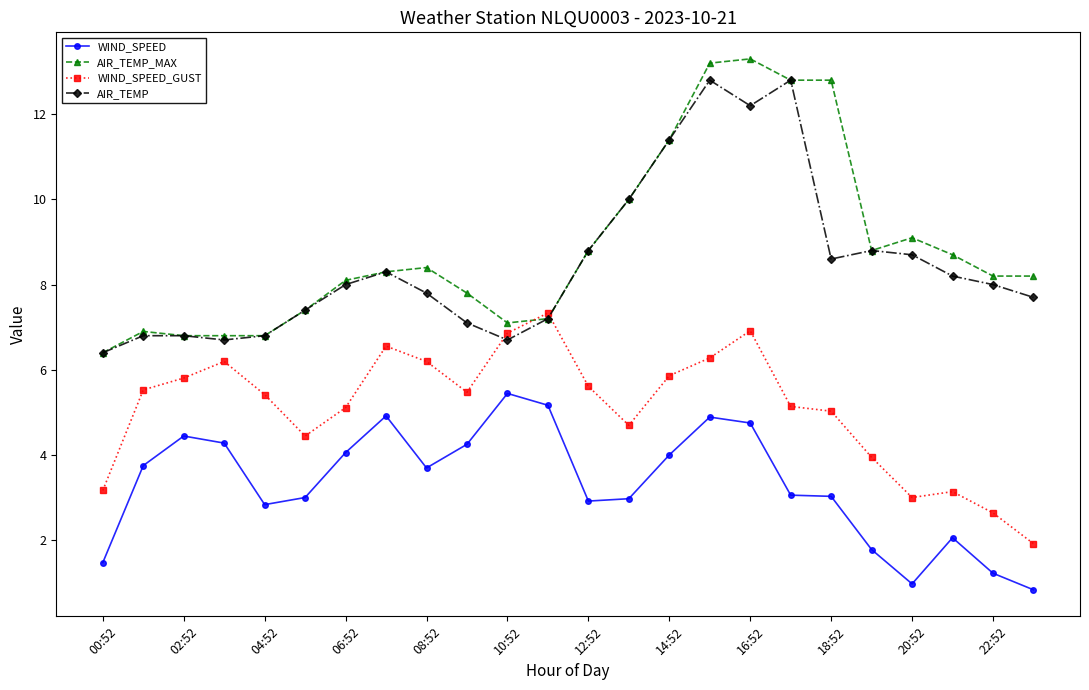

How many lines are shown in the chart?

4